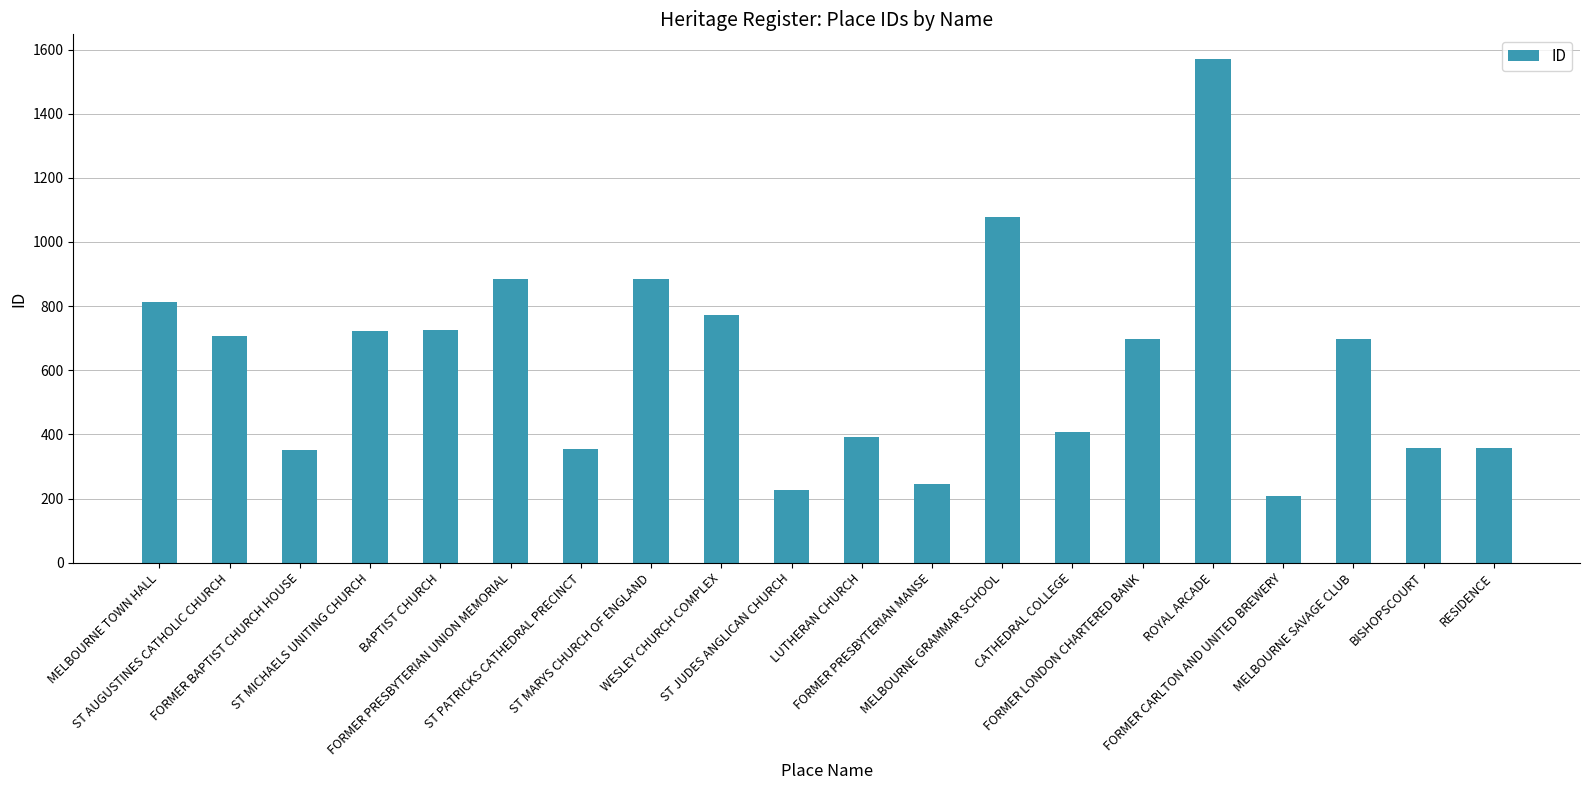

What is the sum of all values?

12453